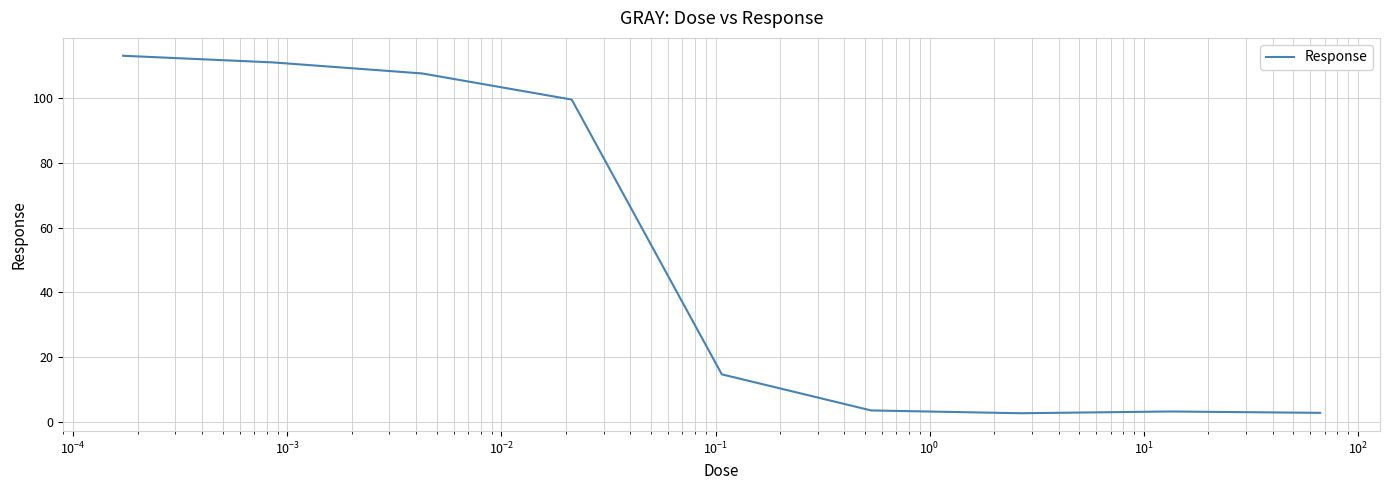

What is the difference between the maximum and minimum values?

110.6